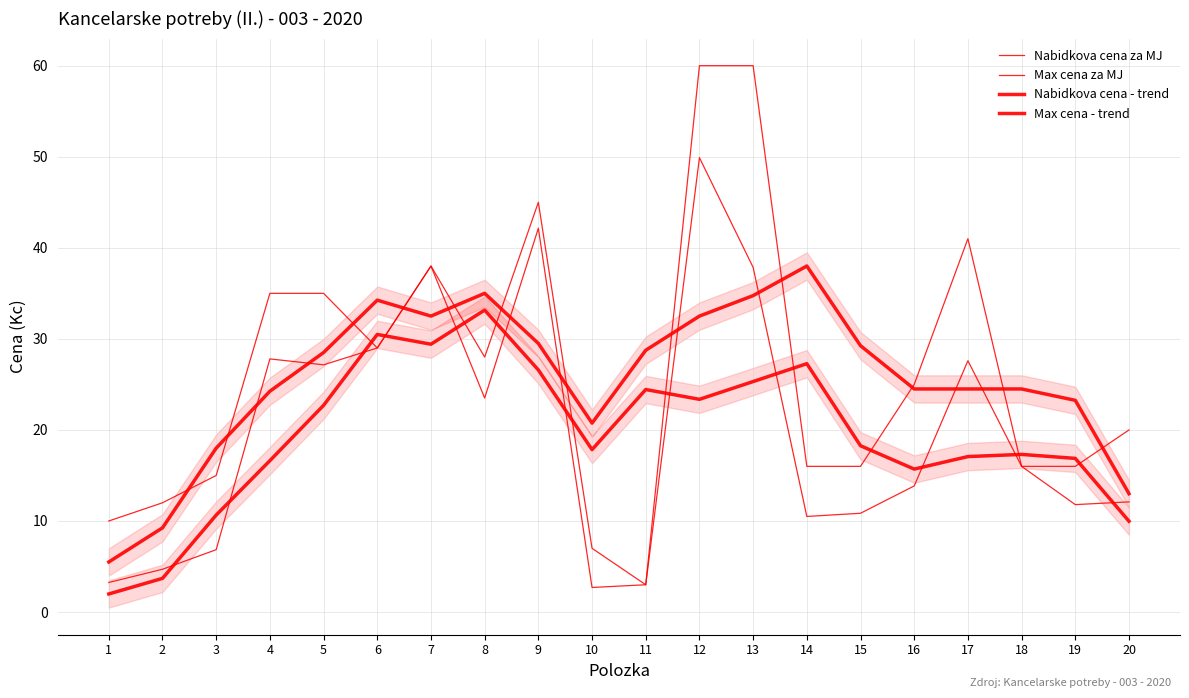

True or false: Nabidkova cena - trend and Max cena - trend intersect in this chart.

False